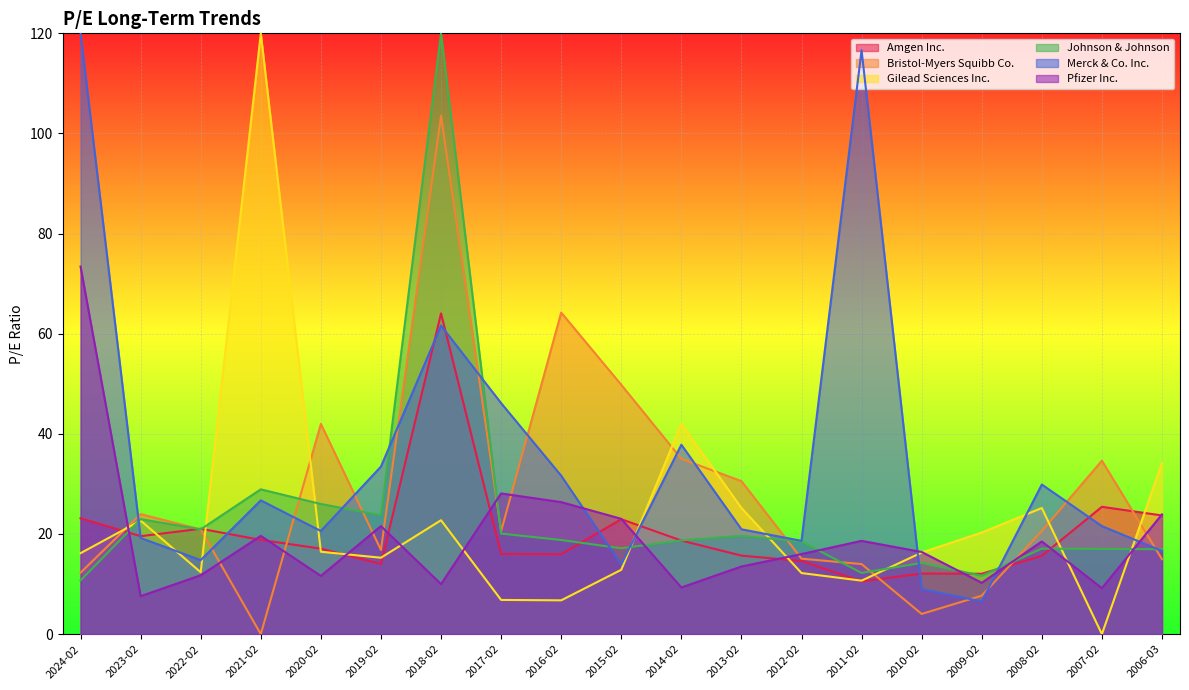

What is the sum of all Johnson & Johnson values?

455.3